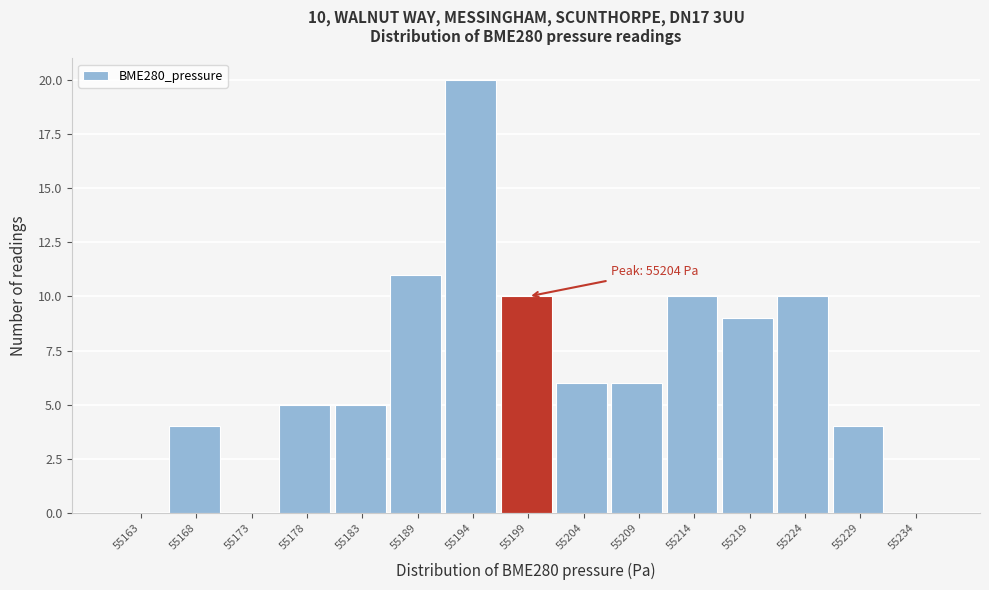

Reading left to right, extract all data points from this chart.

55163=0	55168=4	55173=0	55178=5	55183=5	55189=11	55194=20	55199=10	55204=6	55209=6	55214=10	55219=9	55224=10	55229=4	55234=0